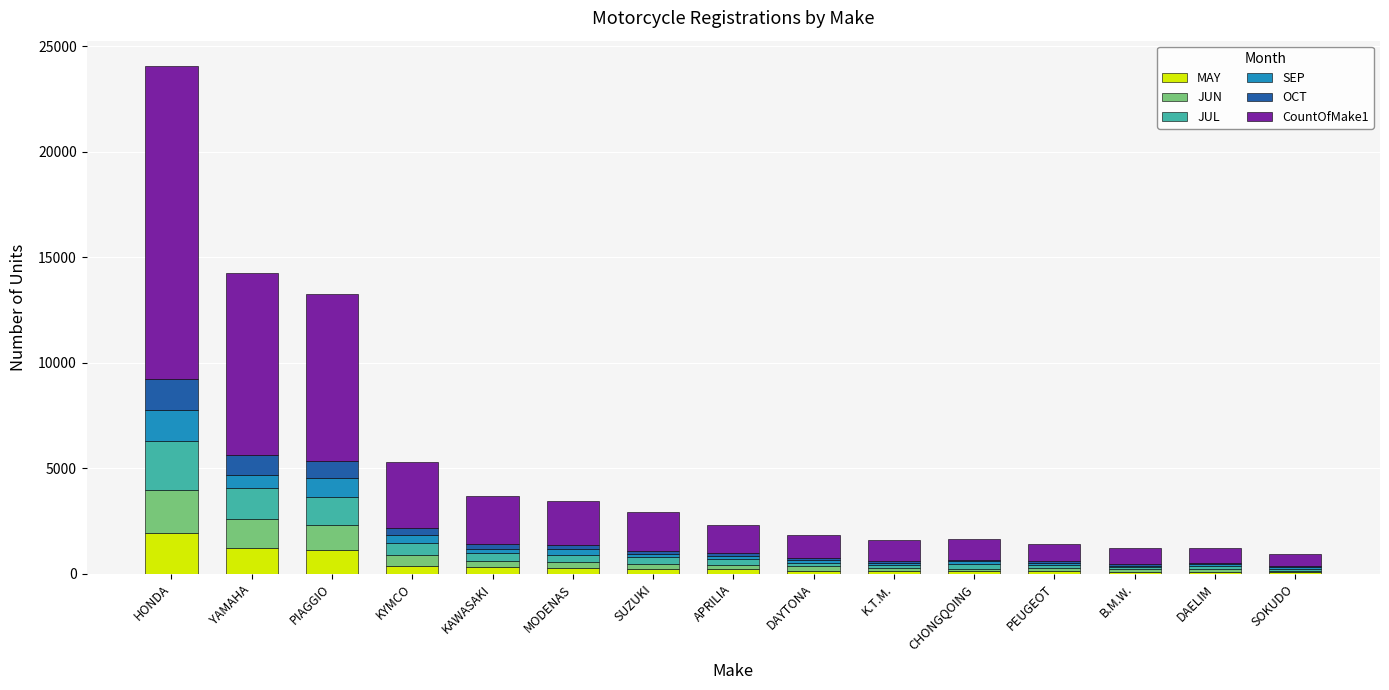

Are the bars horizontal?

No